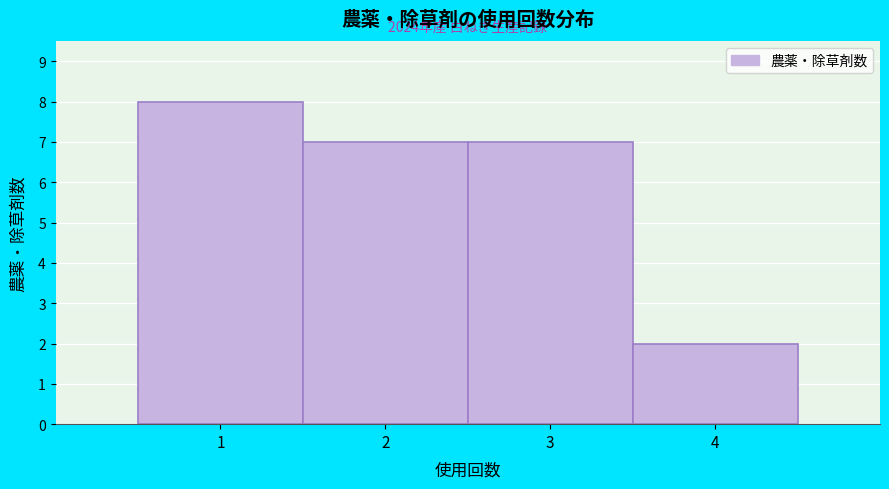

Over which range of the x-axis is the bar tallest?

0.5 to 1.5